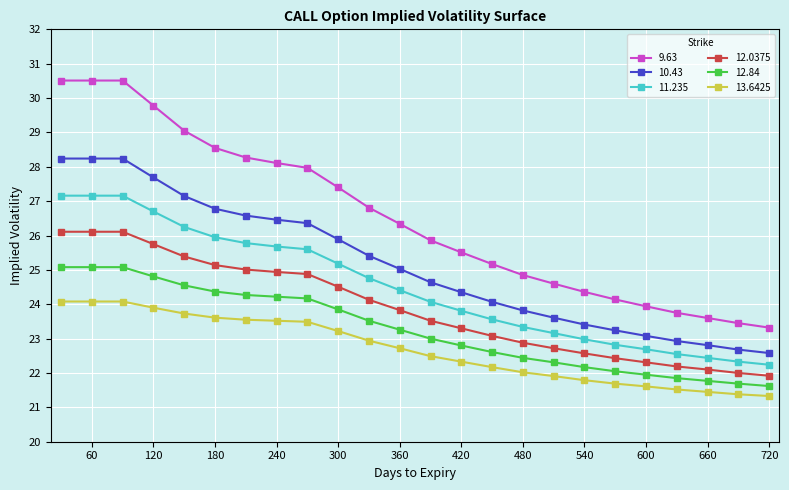

What is the value of the 12.0375 point at the 20th from the left?

22.3